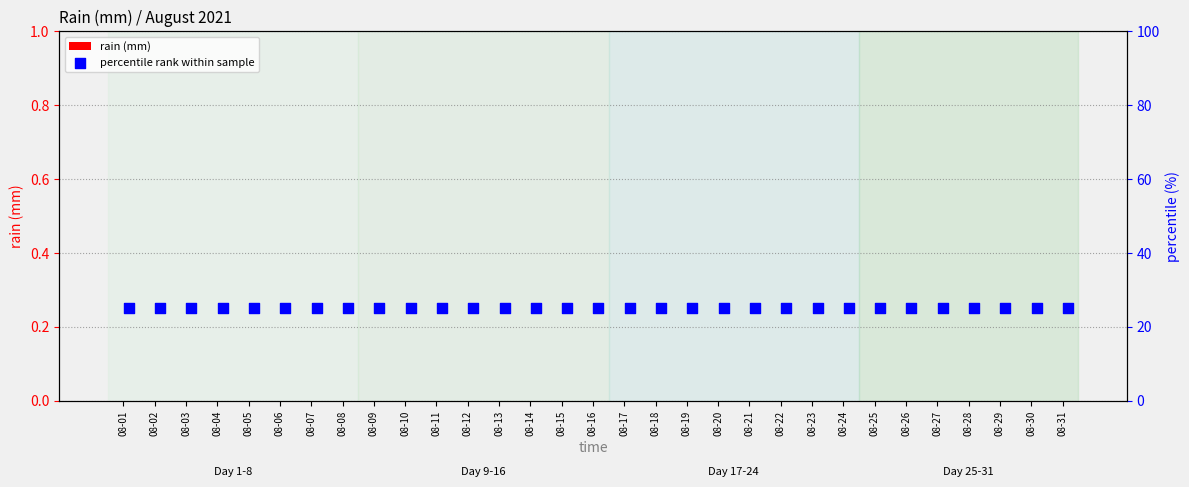

What is the total value across all series at 08-16?

25